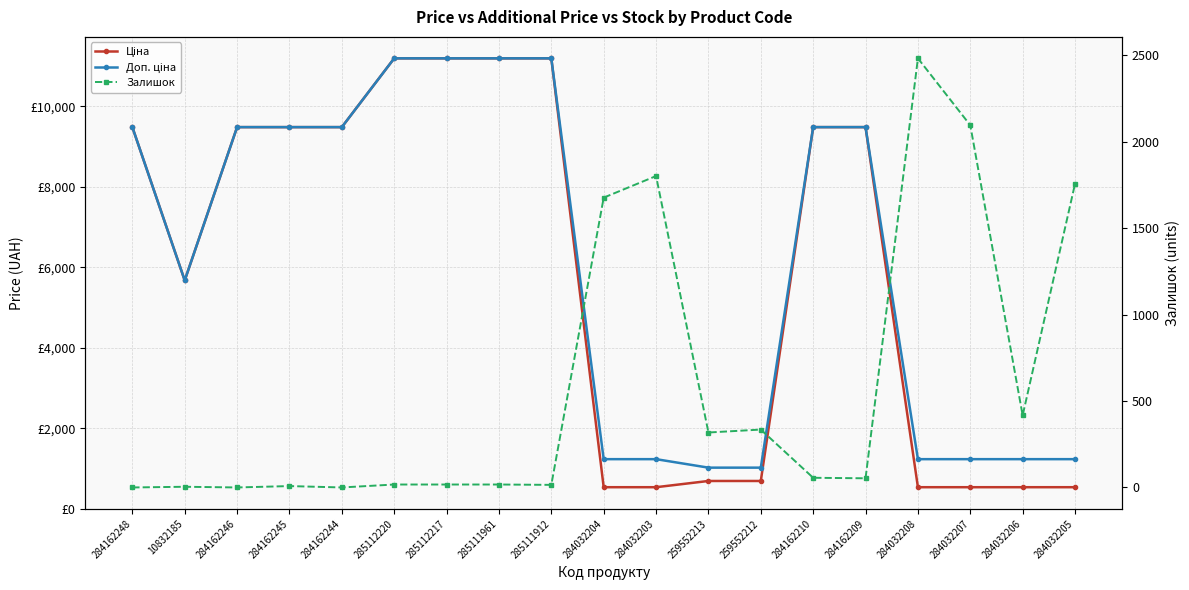

Rank the series by their maximum value, from lowest to highest.

Залишок, Ціна, Доп. ціна